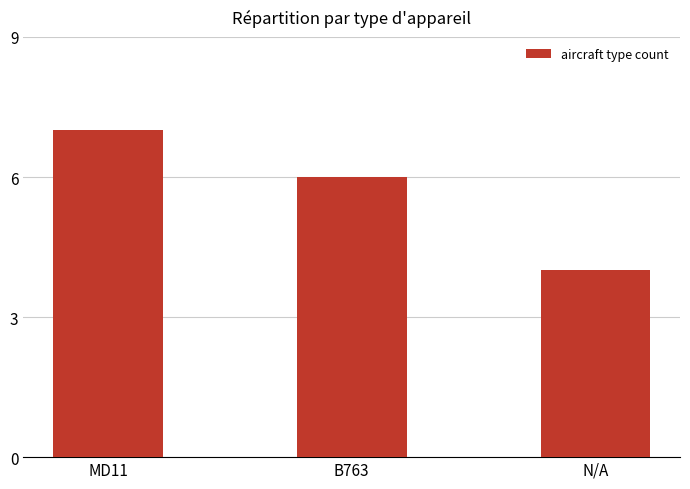

Count the values in the range 4 to 7.

3